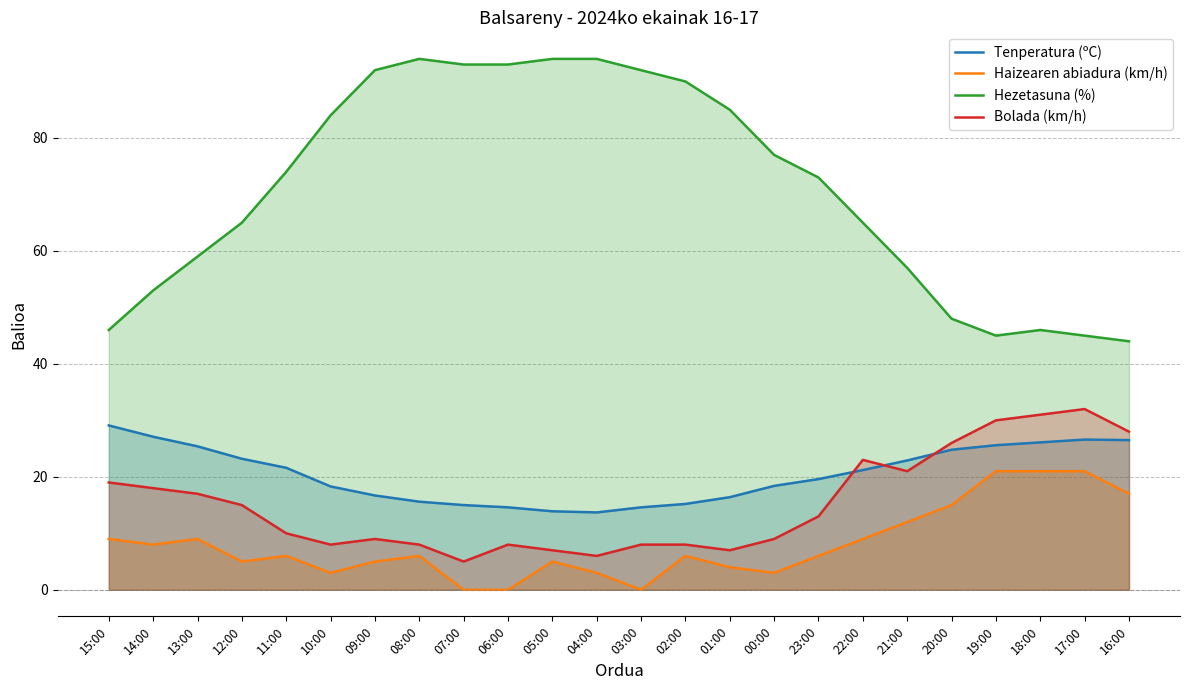

Is it true that Tenperatura (ºC) equals 20.8 at 02:00?

False